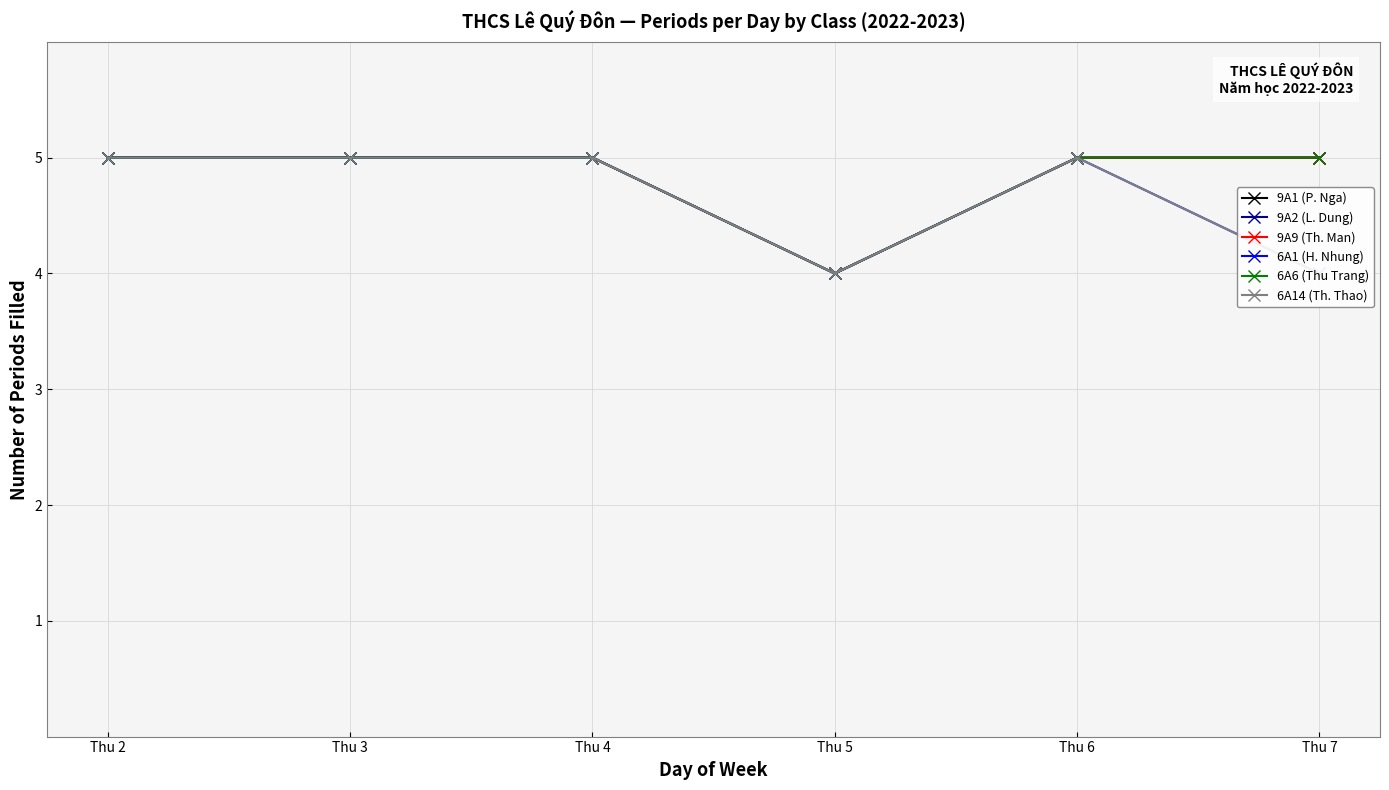

What is the sum of the 9A1 (P. Nga) values at Thu 7 and Thu 4?

10